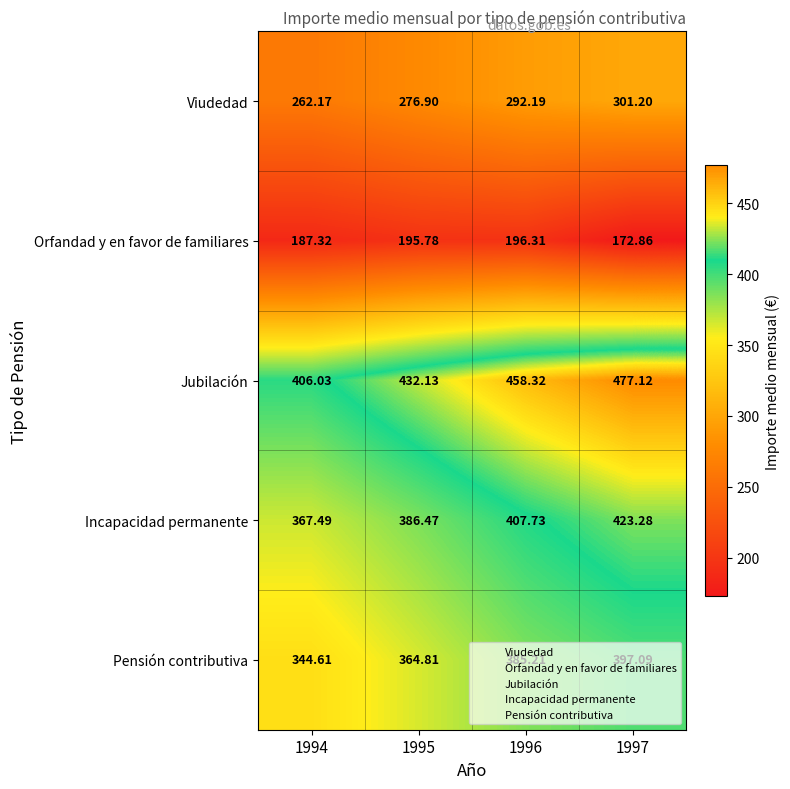

Is the value of Incapacidad permanente at 1994 greater than the value of Viudedad at 1995?

Yes